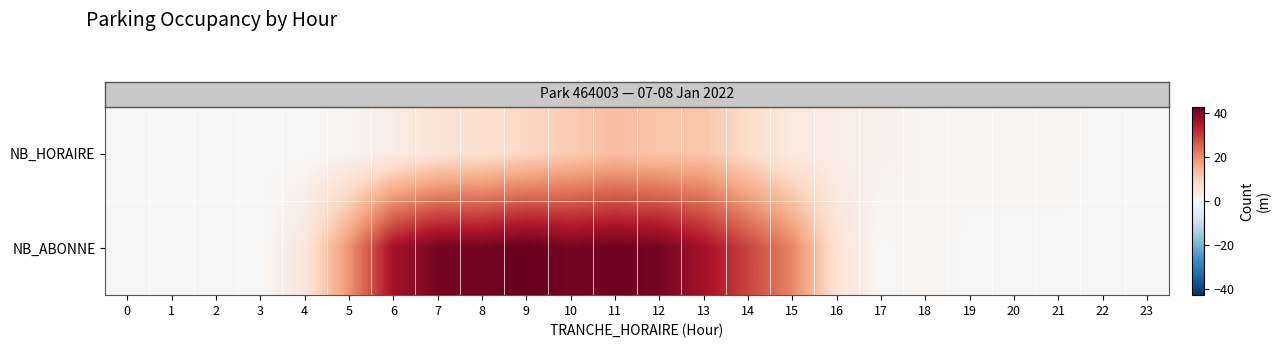

Which series has the largest total across all categories?

row_1